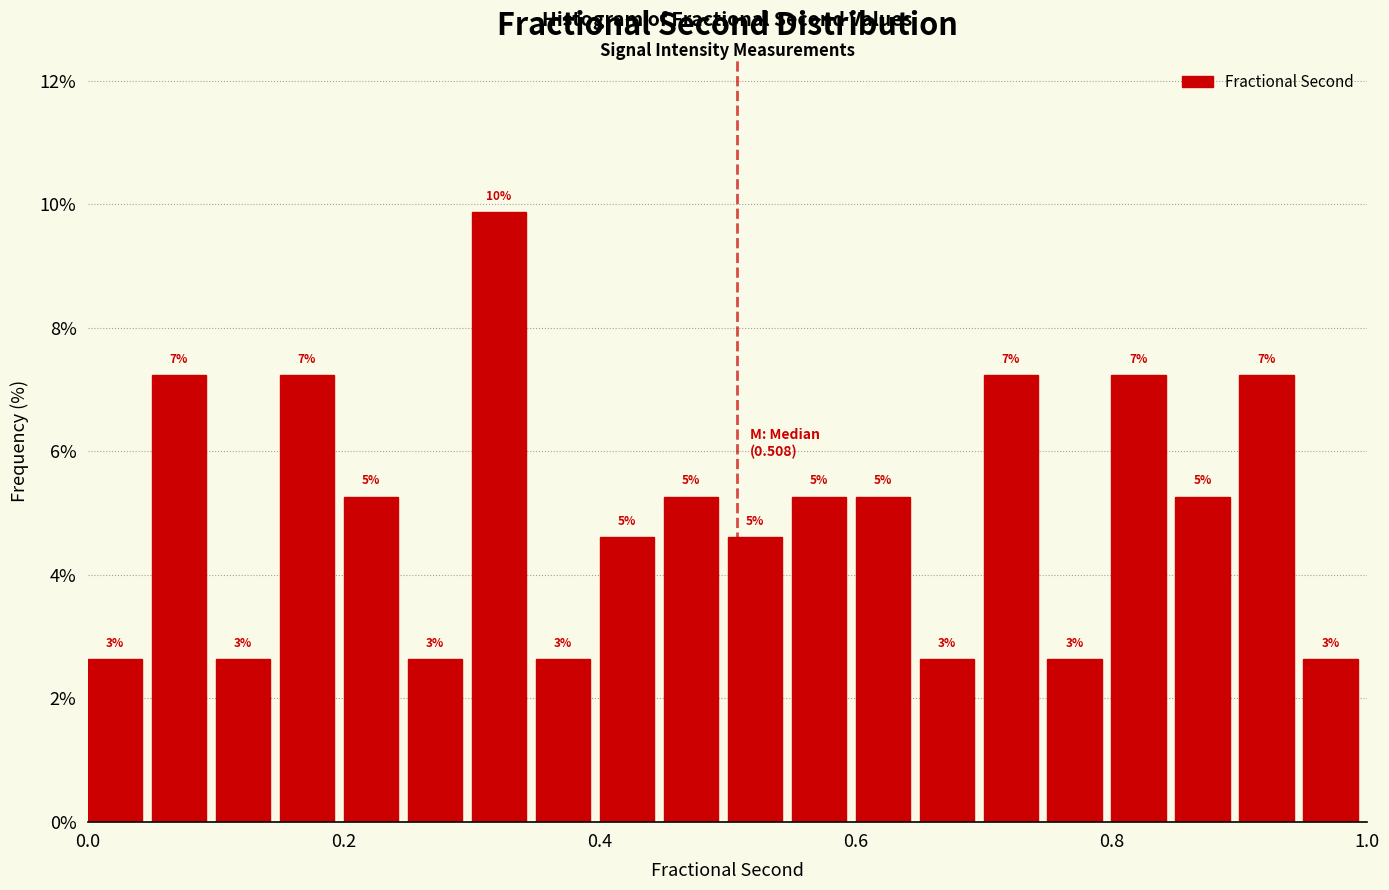

Read against the x-axis, roughly where is the centre of the tallest bar?

0.32